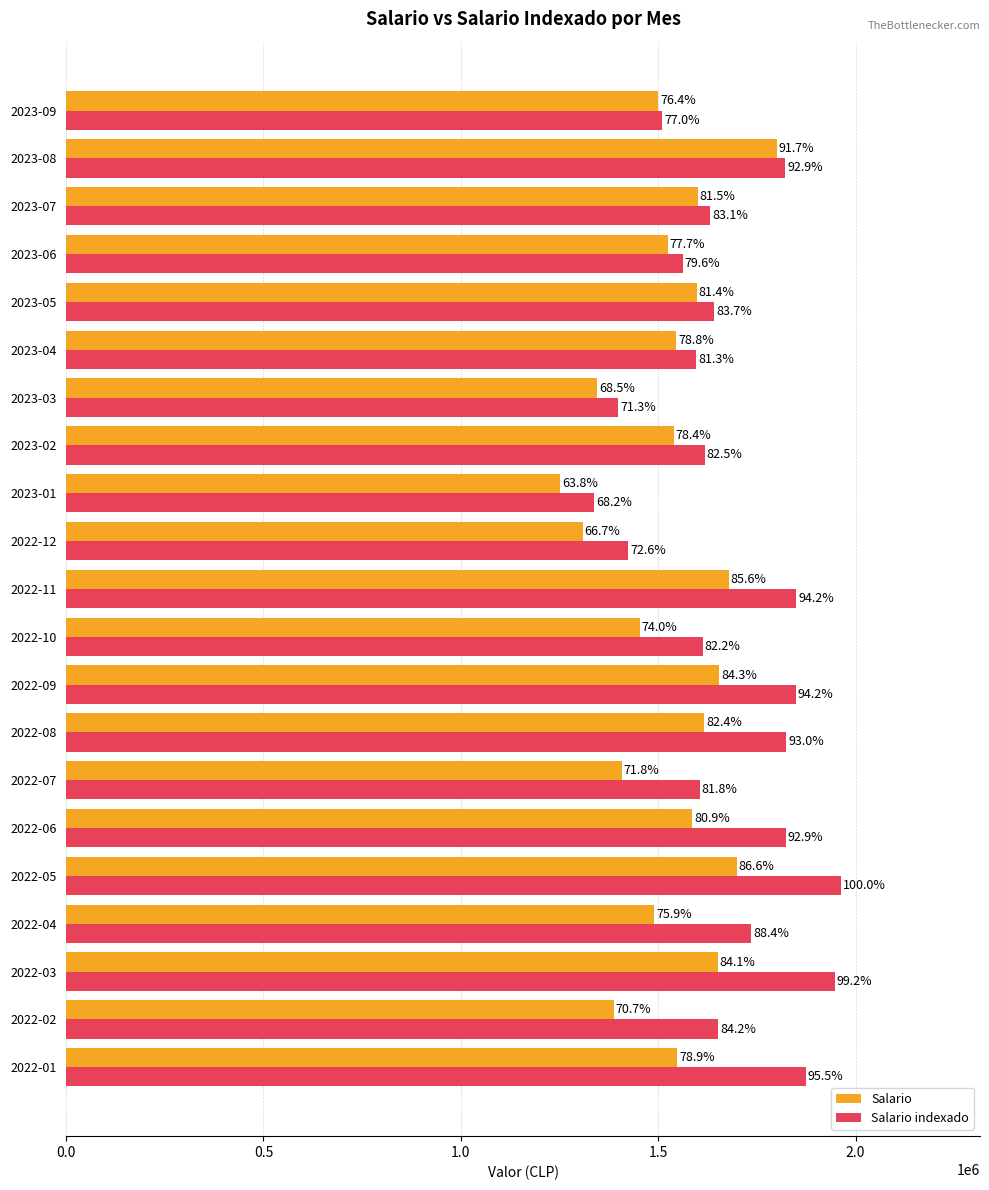

What are all the series names shown in the legend?

Salario, Salario indexado